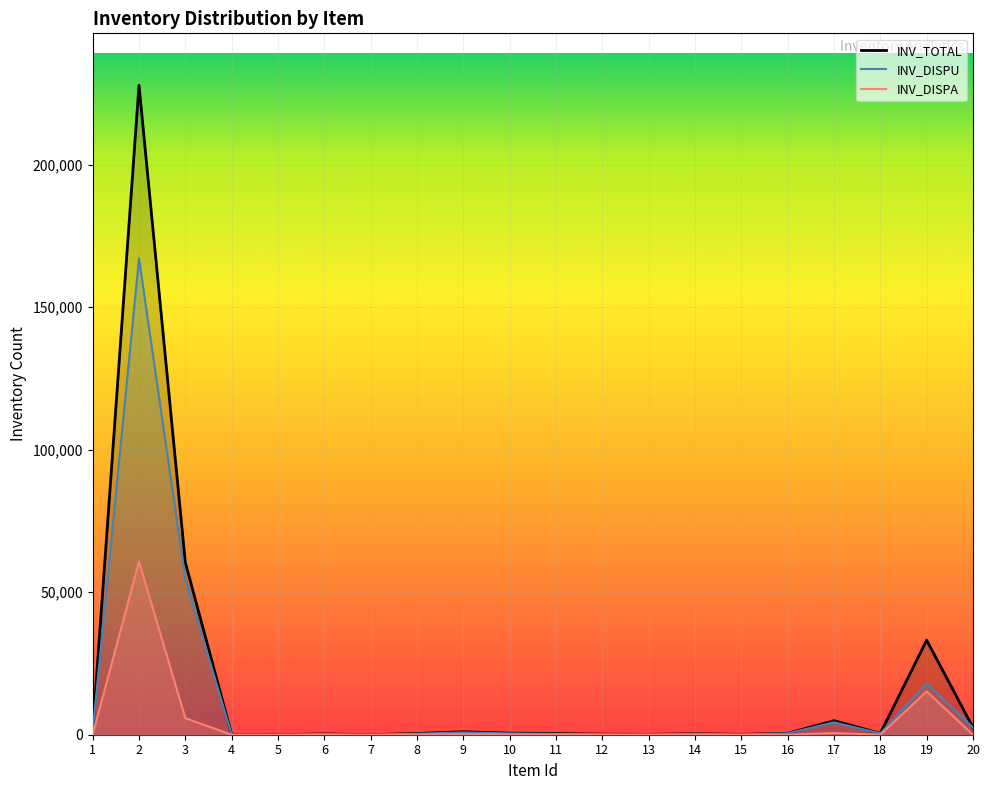

Reading left to right, what are all the values shown in this chart?

INV_DISPU: 1143	167037	54619	64	0	273	0	364	823	463	281	183	98	306	108	485	4342	486	17960	2522
INV_DISPA: 0	60754	5816	0	0	0	0	68	207	91	126	0	20	21	0	0	591	0	15186	0
INV_TOTAL: 1143	227791	60435	64	0	273	0	432	1030	554	407	183	118	327	108	485	4933	486	33146	2522